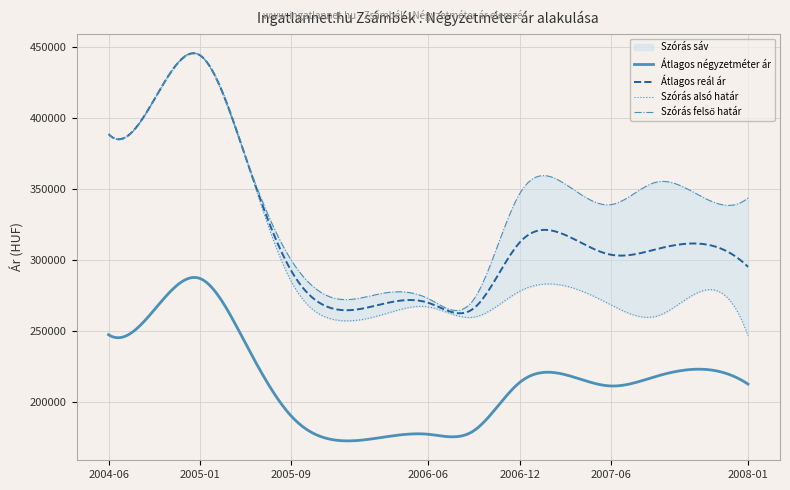

True or false: Átlagos reál ár has a value of 312298 at 2006-12.

True